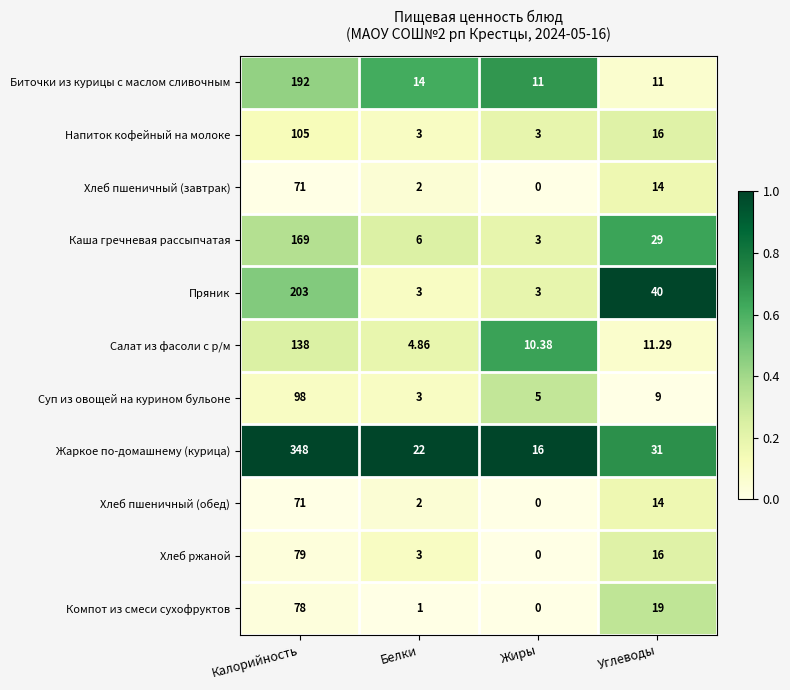

Which series has the largest range (max minus min)?

Жаркое по-домашнему (курица)